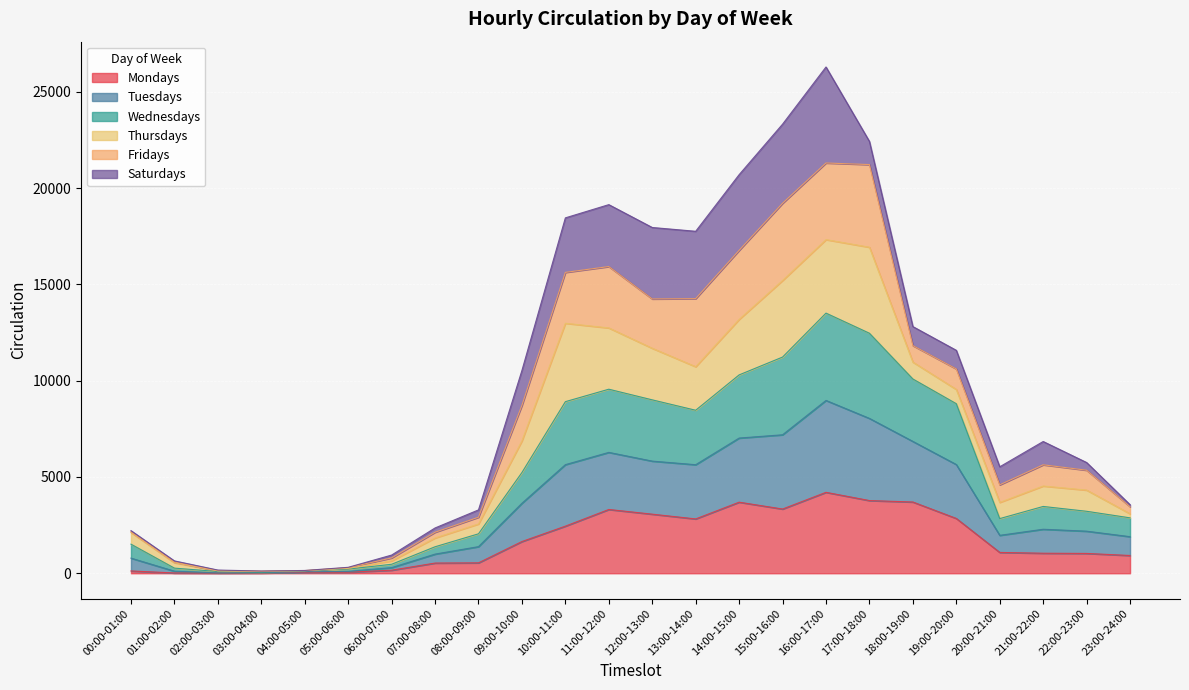

What is the label of the 4th point from the right?

20:00-21:00